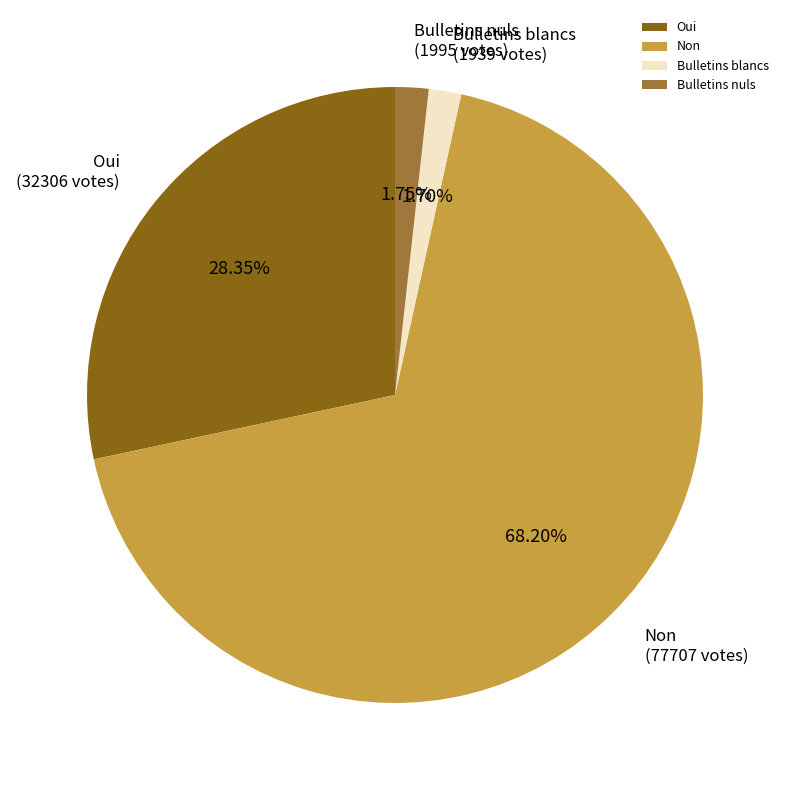

How many segments does this pie chart have?

4